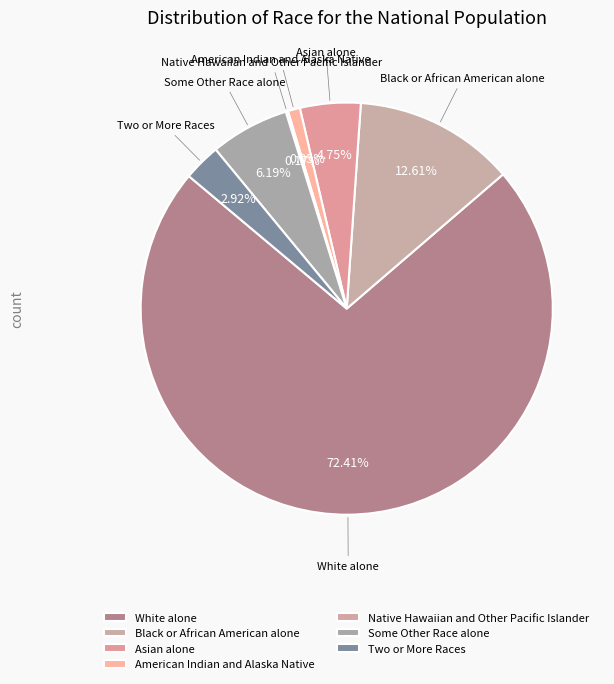

To the nearest percent, what is the average slice percentage?

14%